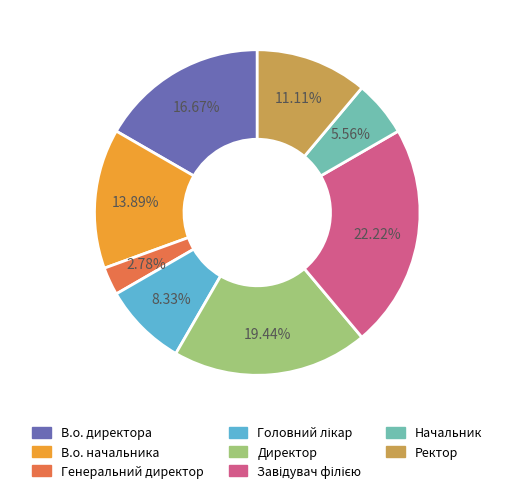

What percentage is the Ректор slice, to the nearest percent?

11%